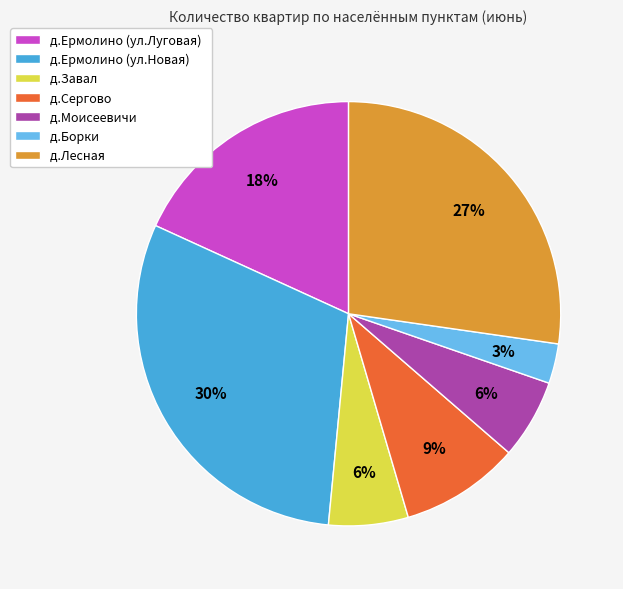

Which category has the smallest portion of the pie?

д.Борки